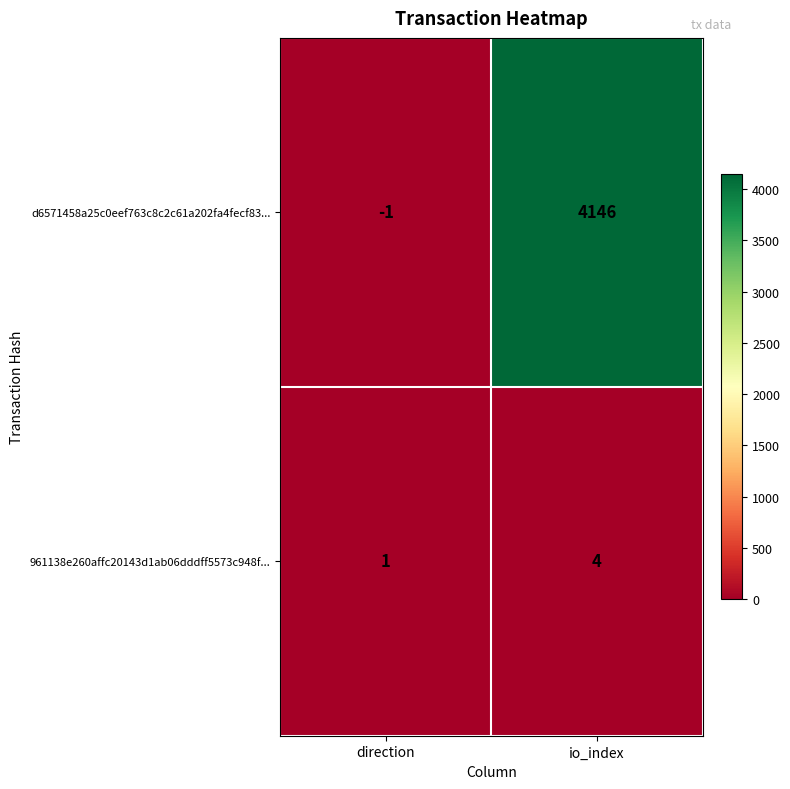

What is the sum of all d6571458a25c0eef763c8c2c61a202fa4fecf83... values?

4145